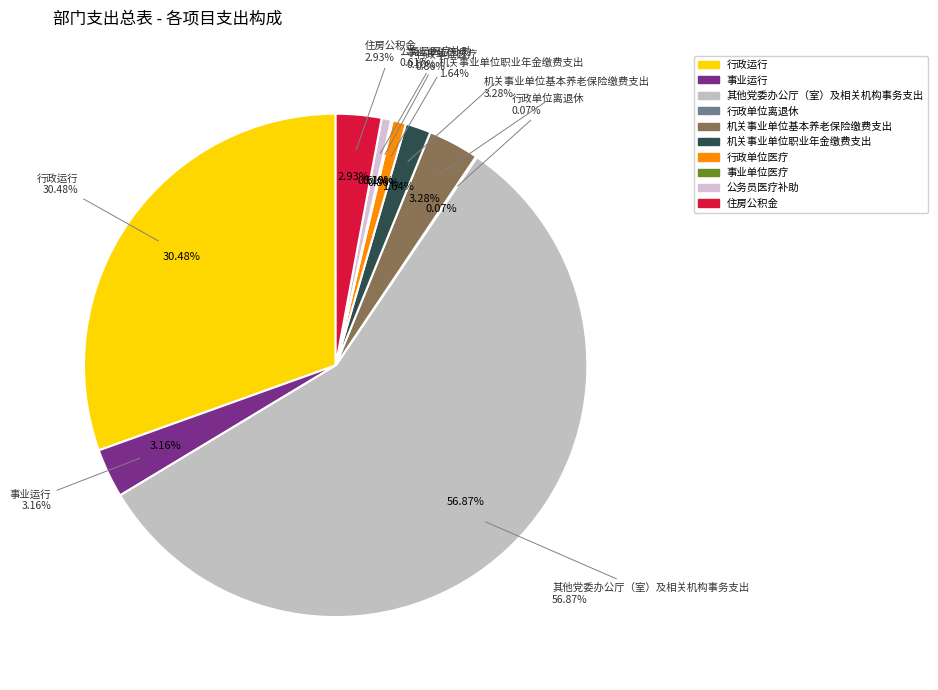

Rank the categories by value from highest to lowest.

其他党委办公厅（室）及相关机构事务支出, 行政运行, 机关事业单位基本养老保险缴费支出, 事业运行, 住房公积金, 机关事业单位职业年金缴费支出, 行政单位医疗, 公务员医疗补助, 事业单位医疗, 行政单位离退休